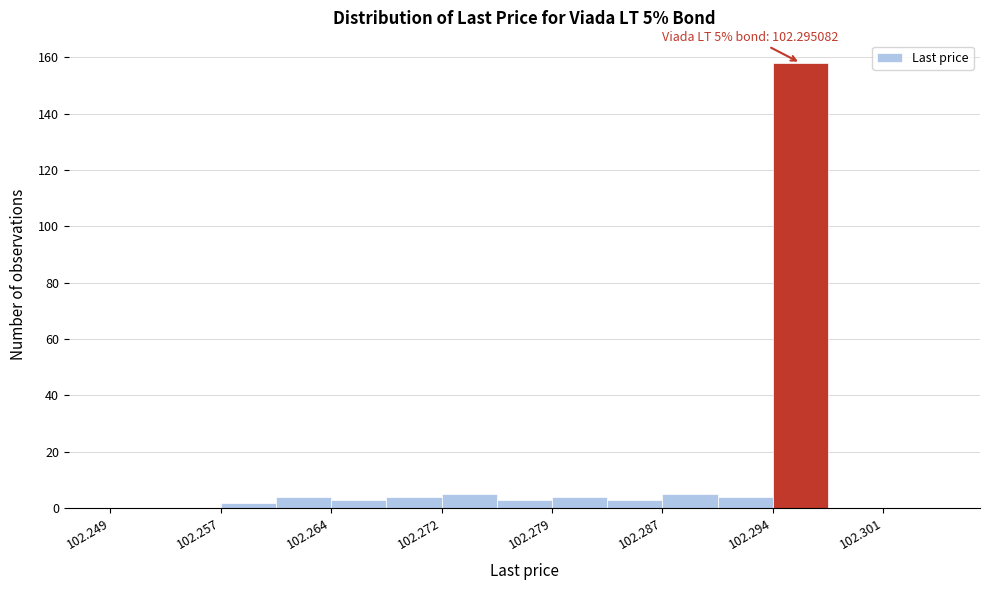

Read against the x-axis, roughly where is the centre of the tallest bar?

102.296